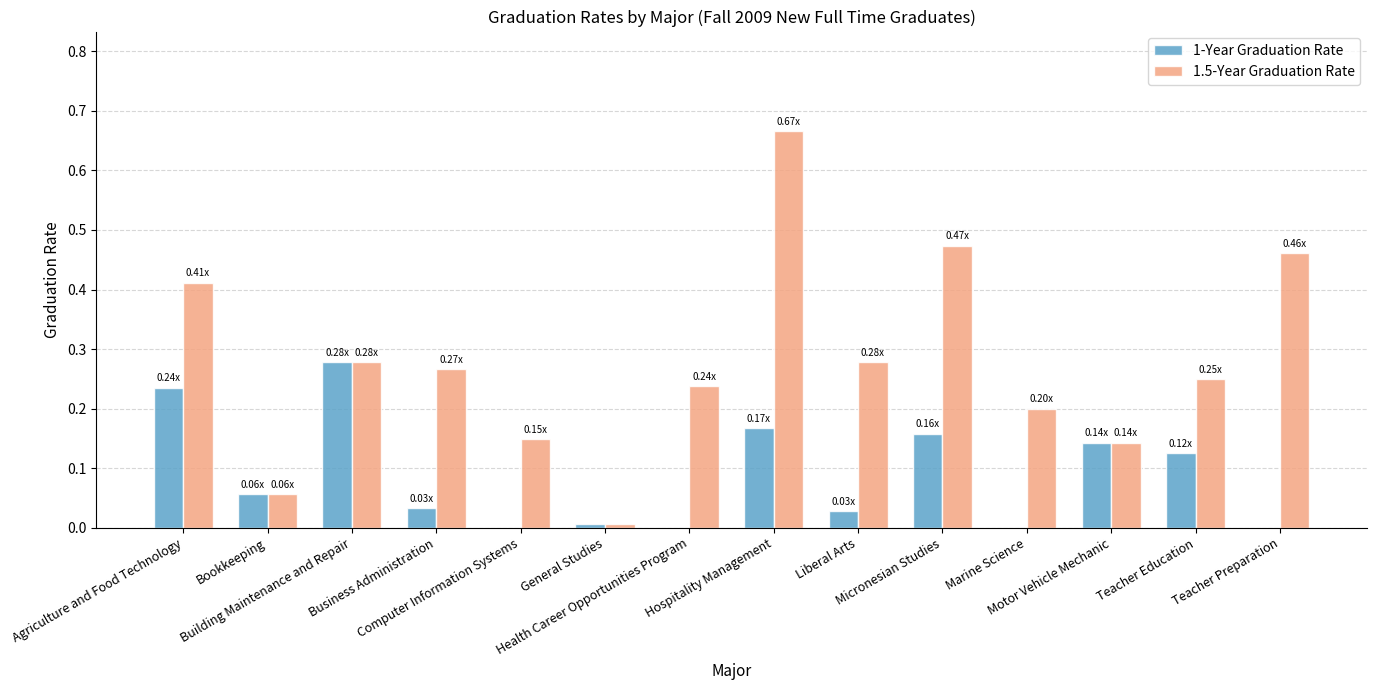

Are the bars grouped side by side (vs. stacked)?

Yes